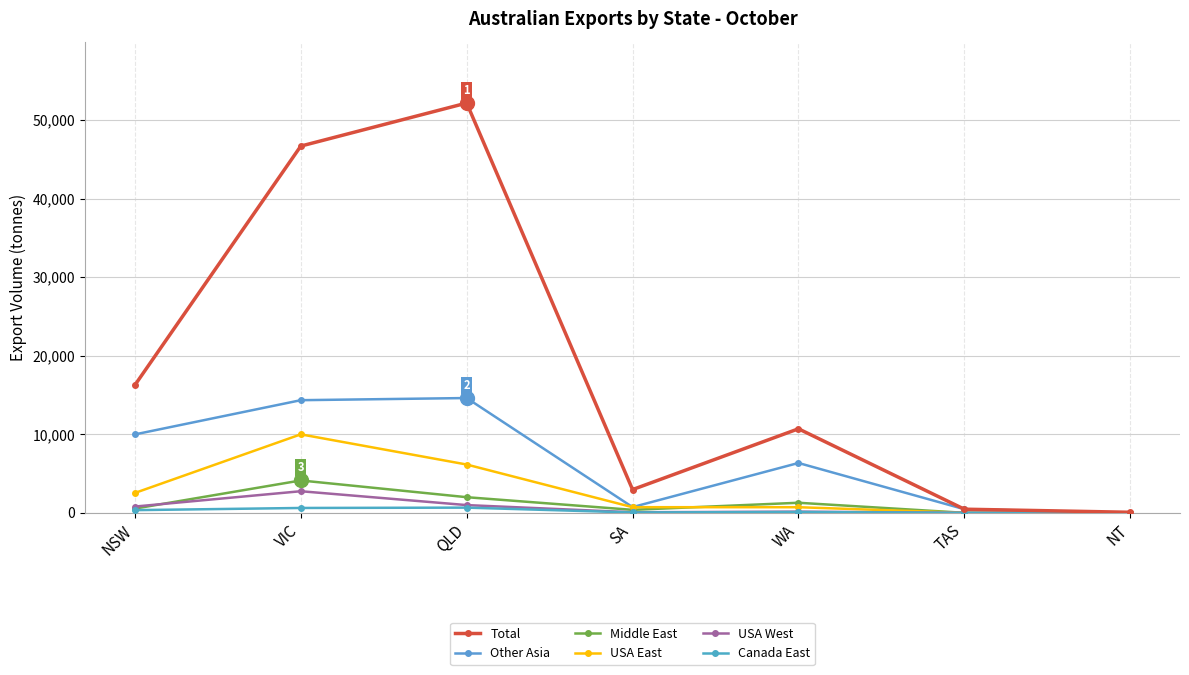

True or false: Canada East has a value of 0 at TAS.

True